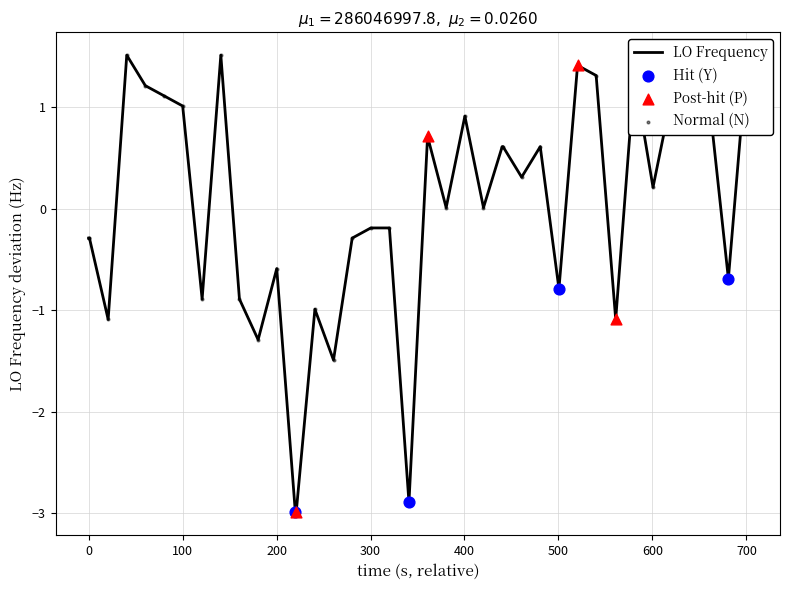

Which has a higher value, 0 or 300?

300